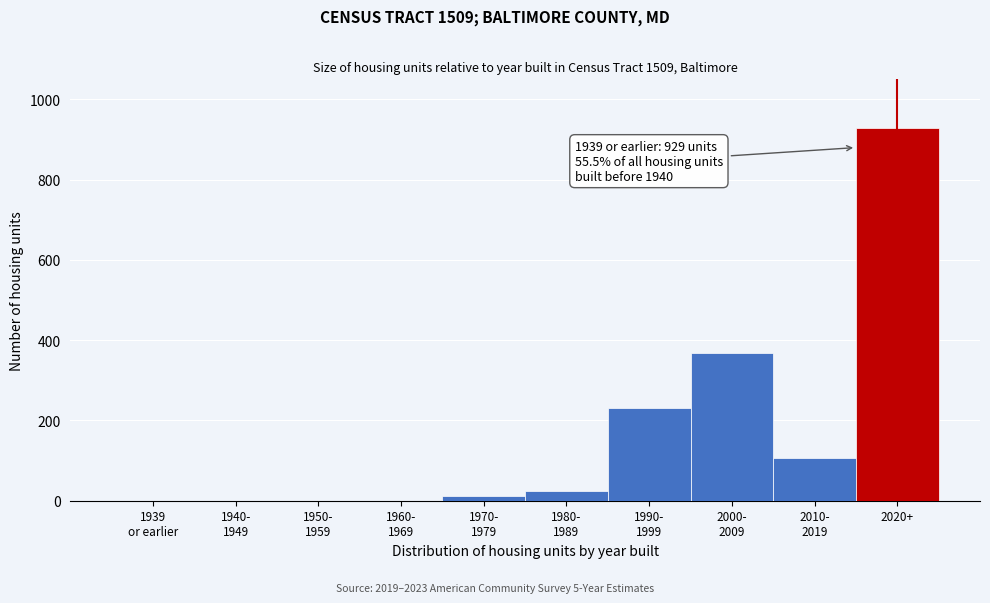

The chart shows a value of 929 at 2020+. True or false?

True